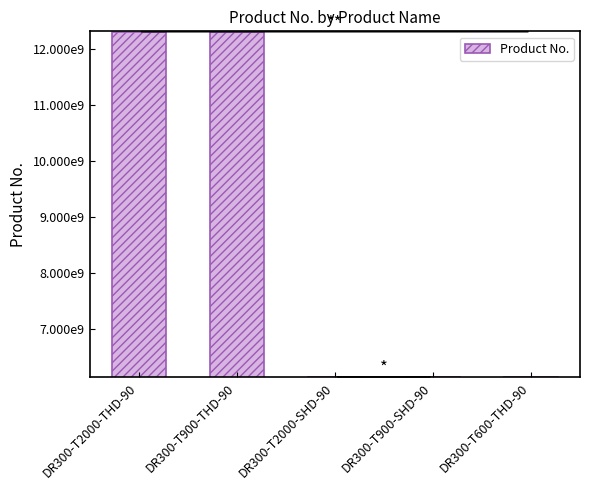

Reading left to right, what are all the values shown in this chart?

DR300-T2000-THD-90=12303521540	DR300-T900-THD-90=12303521560	DR300-T2000-SHD-90=6151760450	DR300-T900-SHD-90=6151760460	DR300-T600-THD-90=6151761160